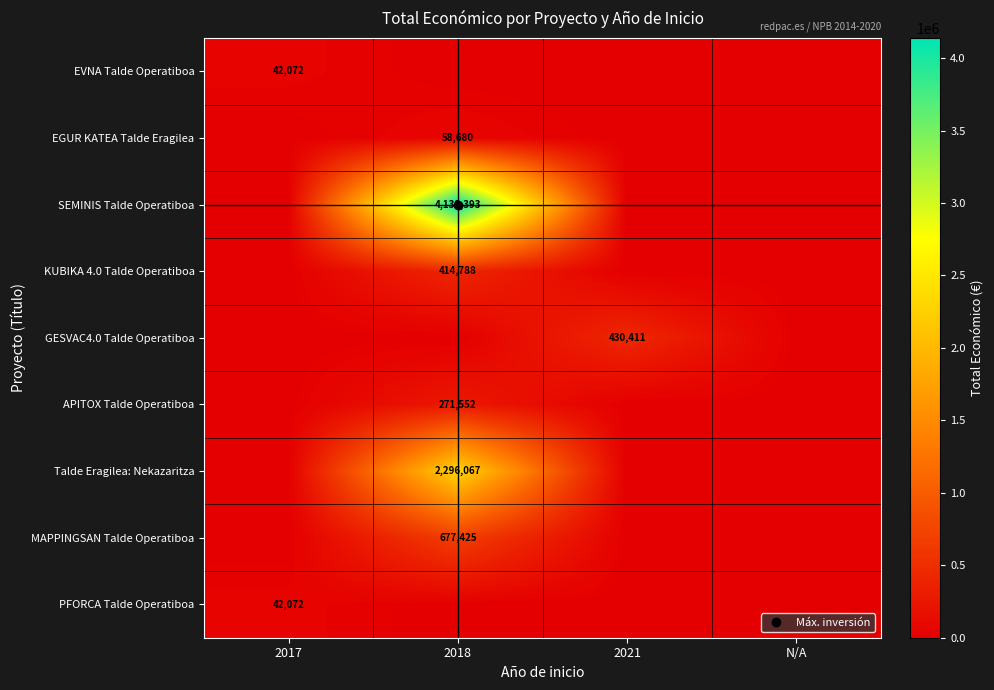

What is the spread (max minus min) of values at 2021?

430411